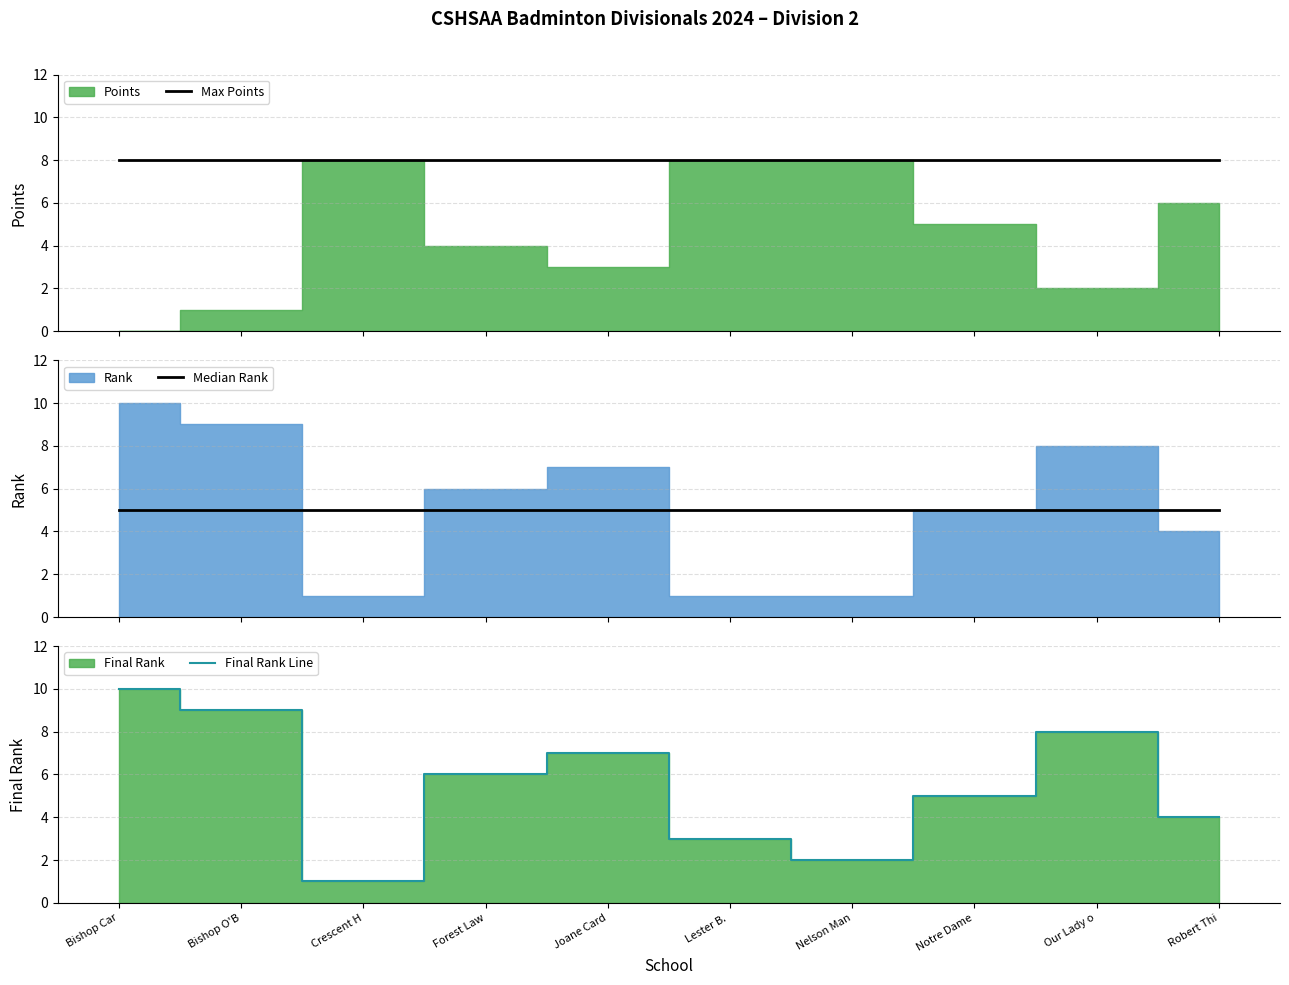

At which category is the sum across all series the highest?

Bishop Car